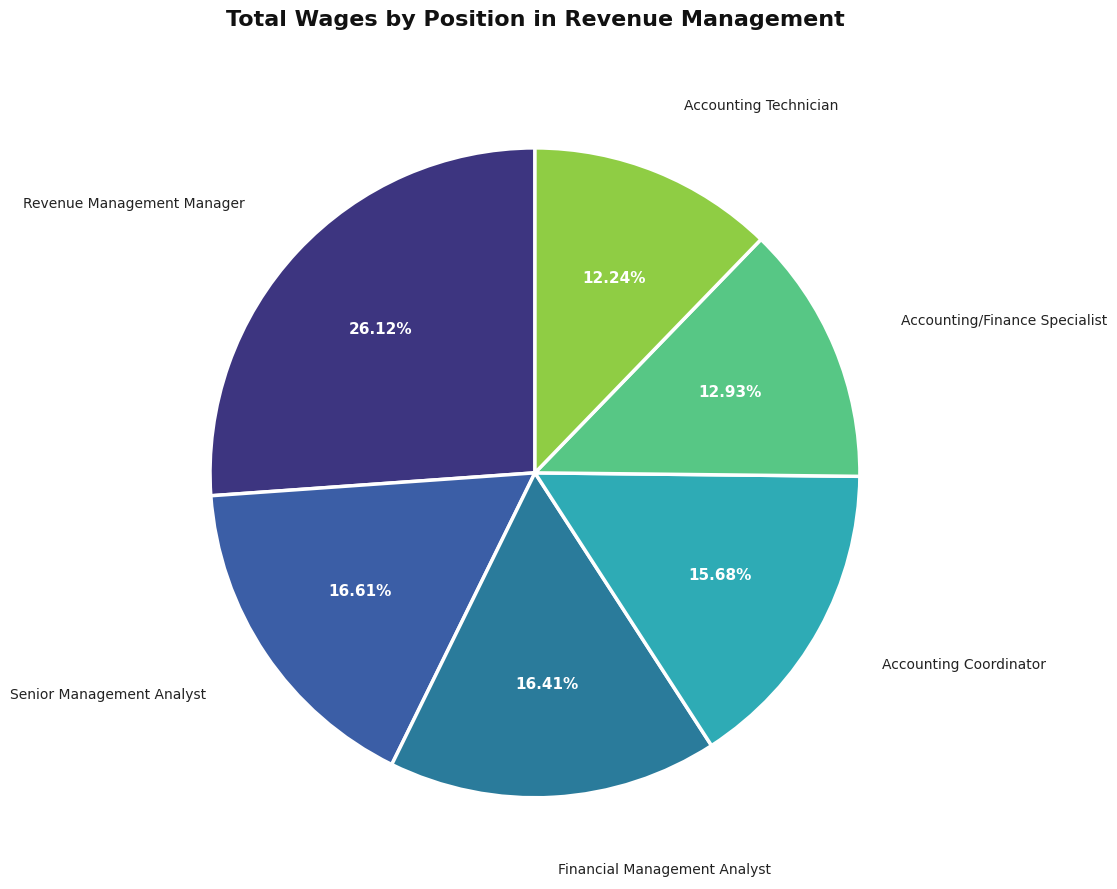

What percentage is the Accounting Technician slice, to the nearest percent?

12%